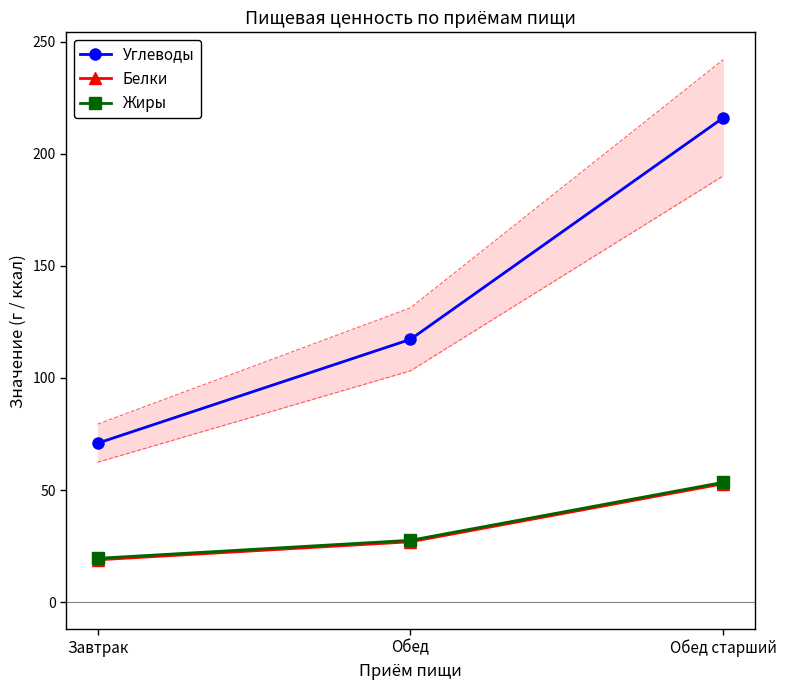

What is the difference between the second highest and minimum values in the Углеводы series?

46.3